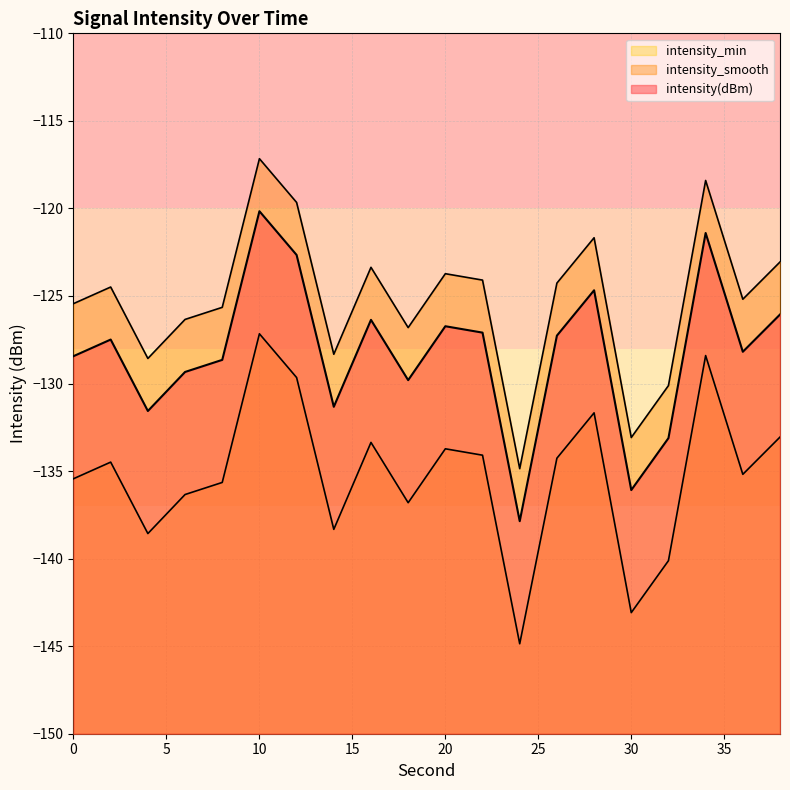

True or false: intensity_min has more than 2 interior local peaks.

True